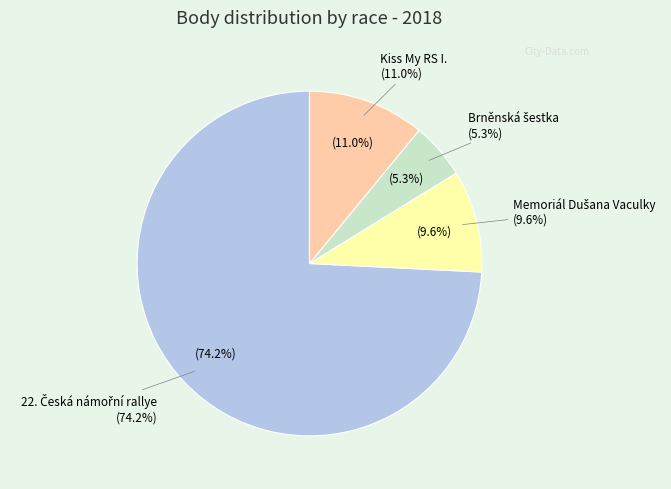

Which slice represents more than half of the pie?

22. Česká námořní rallye